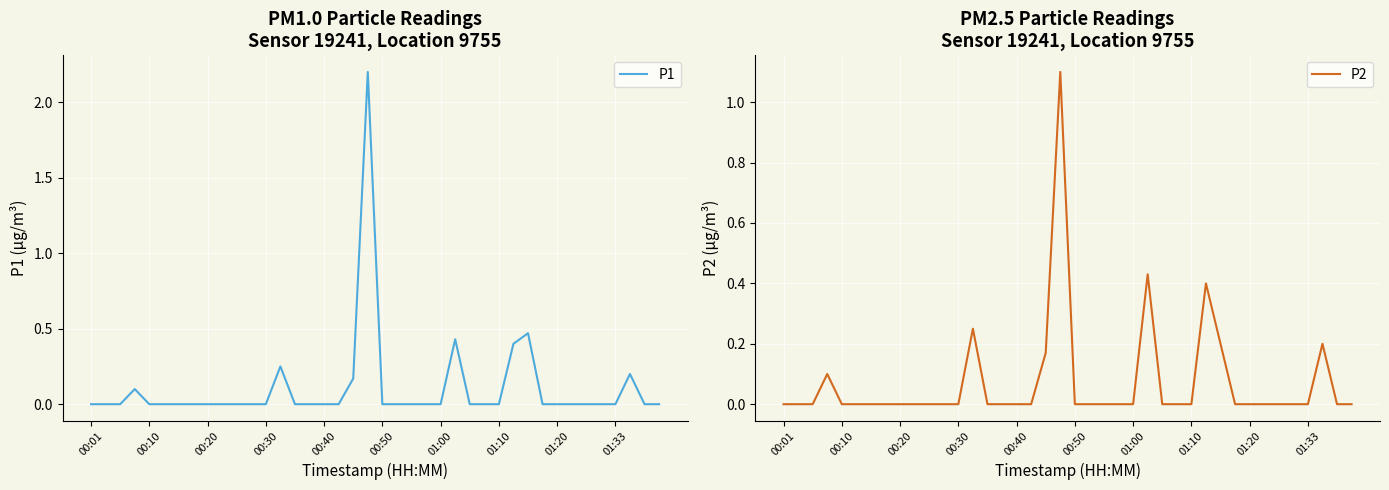

How many positive values does the P1 series have?

8